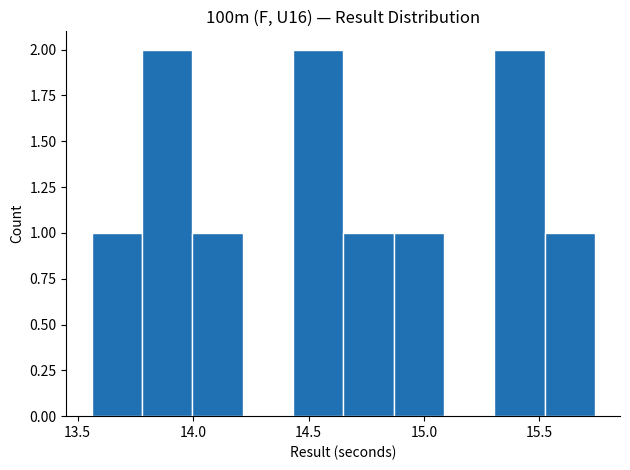

Reading left to right, transcribe this chart: for each bar, give the range it covers on the x-axis and its height. Neither the bar edges nor the heights are printed on the chart, so give them approximately, as read against the axes.

13.55 to 13.80: 1
13.80 to 14.00: 2
14.00 to 14.20: 1
14.20 to 14.45: 0
14.45 to 14.65: 2
14.65 to 14.85: 1
14.85 to 15.10: 1
15.10 to 15.30: 0
15.30 to 15.50: 2
15.50 to 15.75: 1